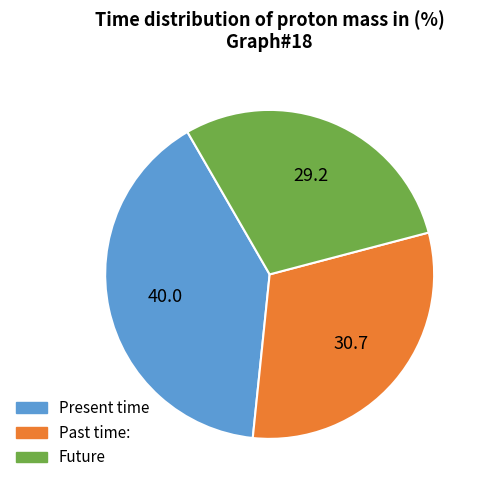

Does any single category account for the majority?

No